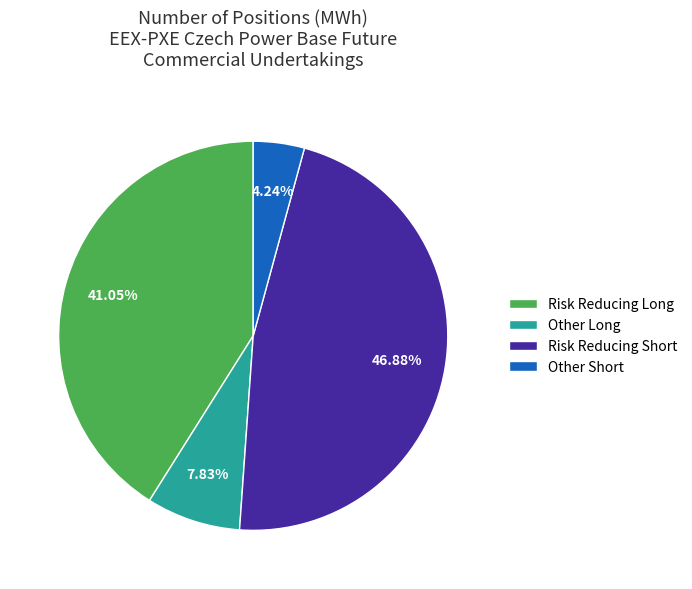

Rank the categories by value from highest to lowest.

Risk Reducing Short, Risk Reducing Long, Other Long, Other Short